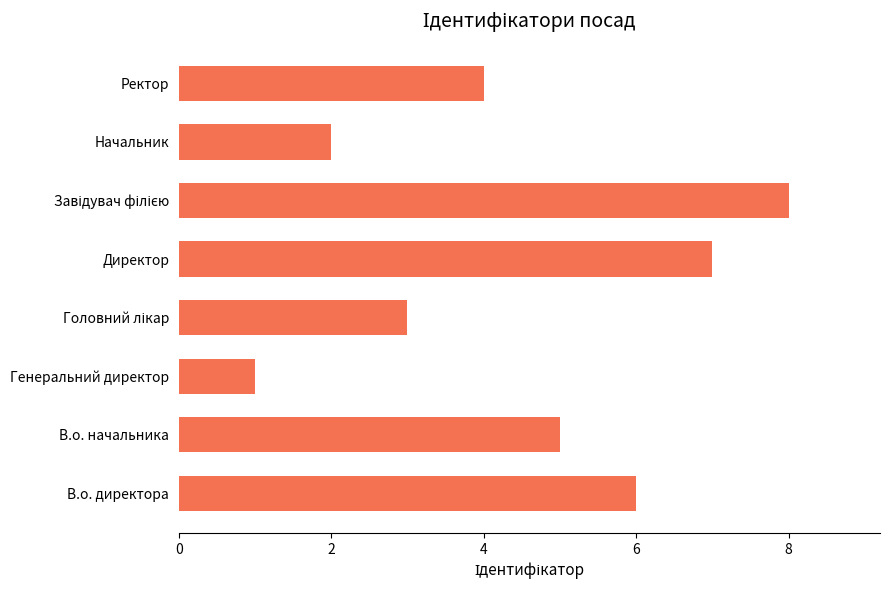

What is the maximum value shown in the chart?

8